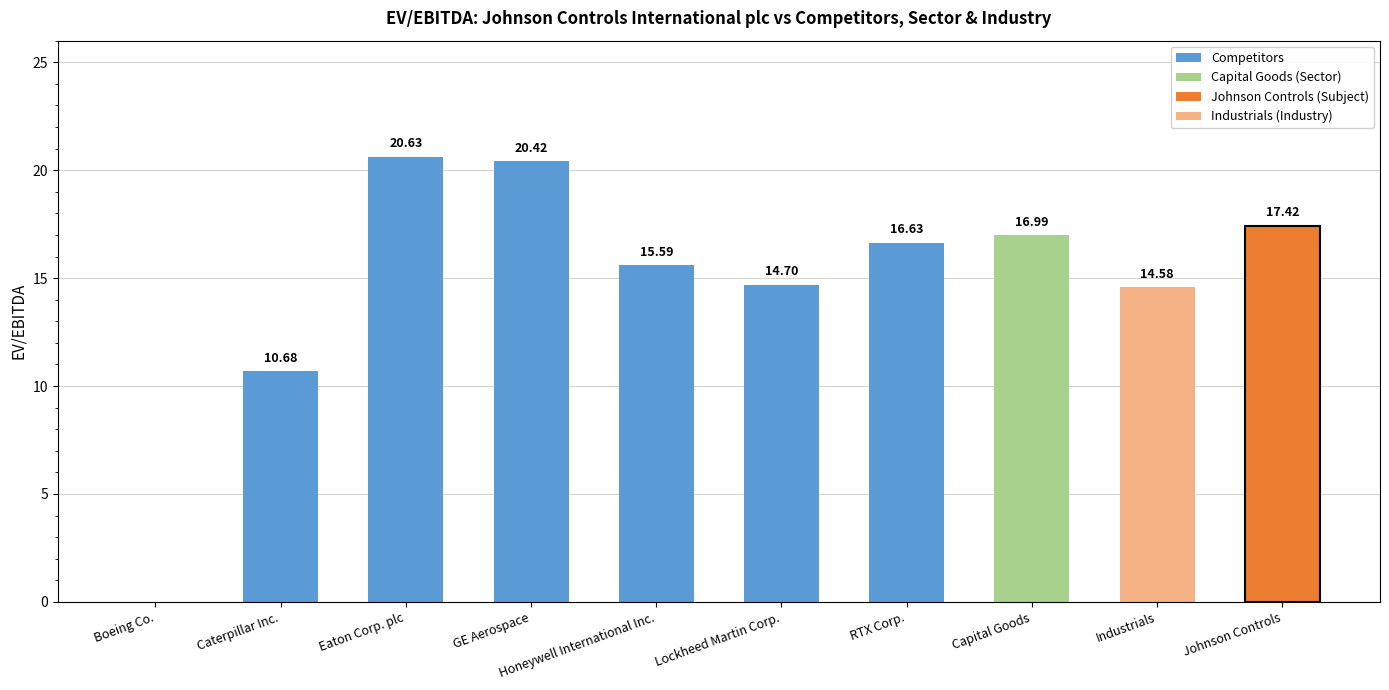

What is the sum of the values at Lockheed Martin Corp. and GE Aerospace?

35.1